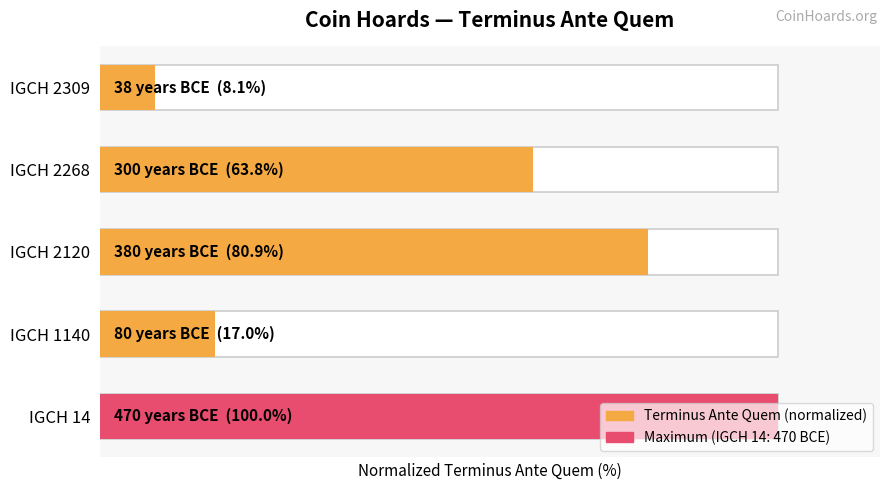

What is the greatest value displayed?

100.0